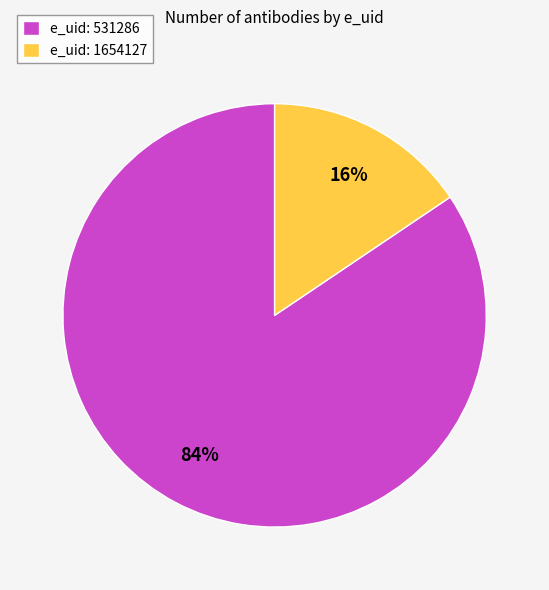

To the nearest percent, what percentage of the pie is e_uid: 531286?

84%